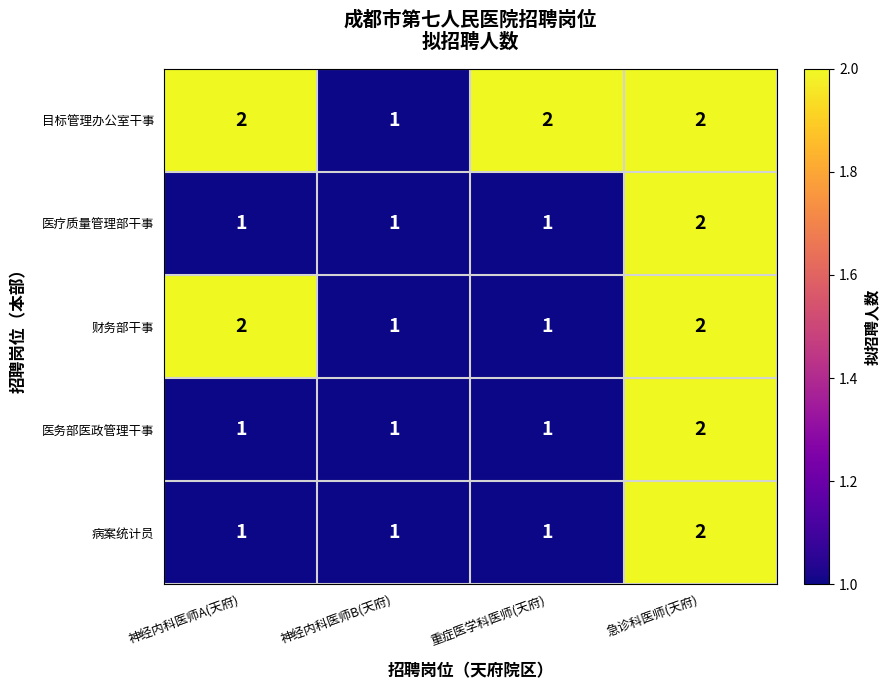

Count the 医务部医政管理干事 values in the range 1 to 2.

4